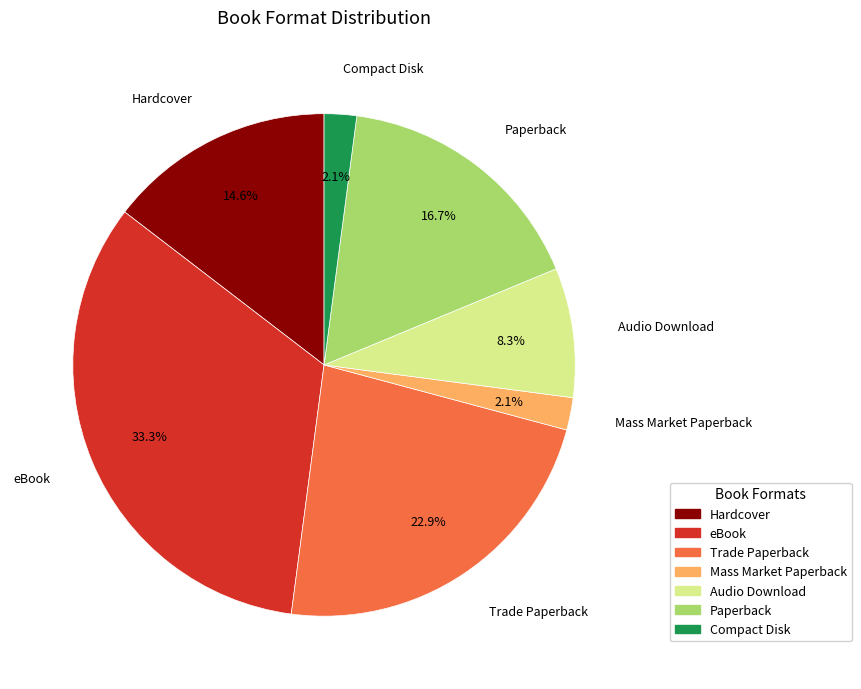

How many segments does this pie chart have?

7